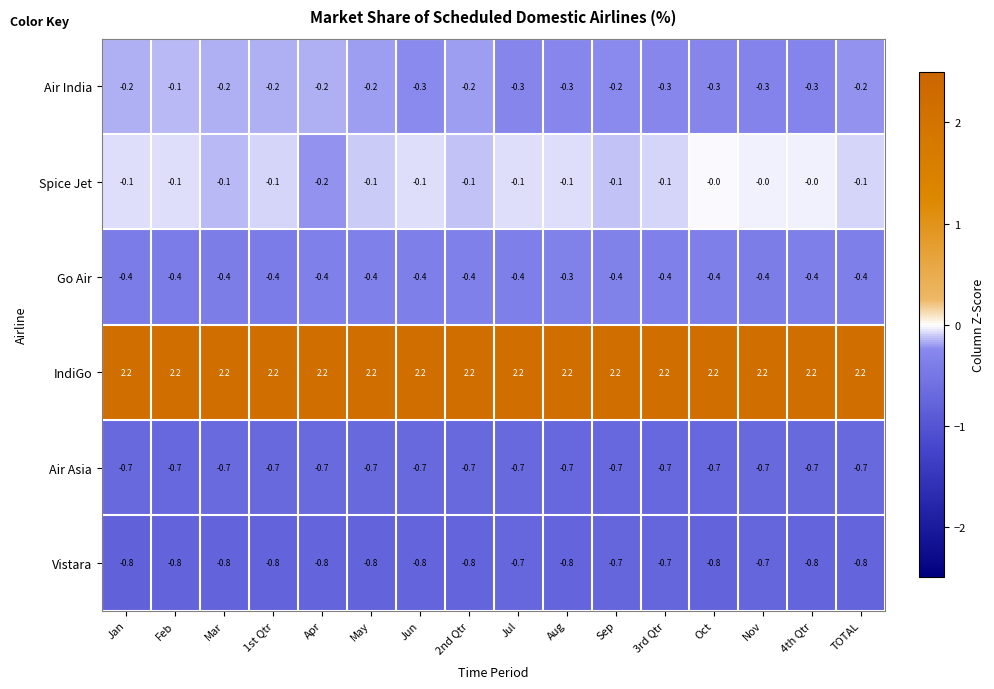

At how many categories does at least one series exceed 1?

16